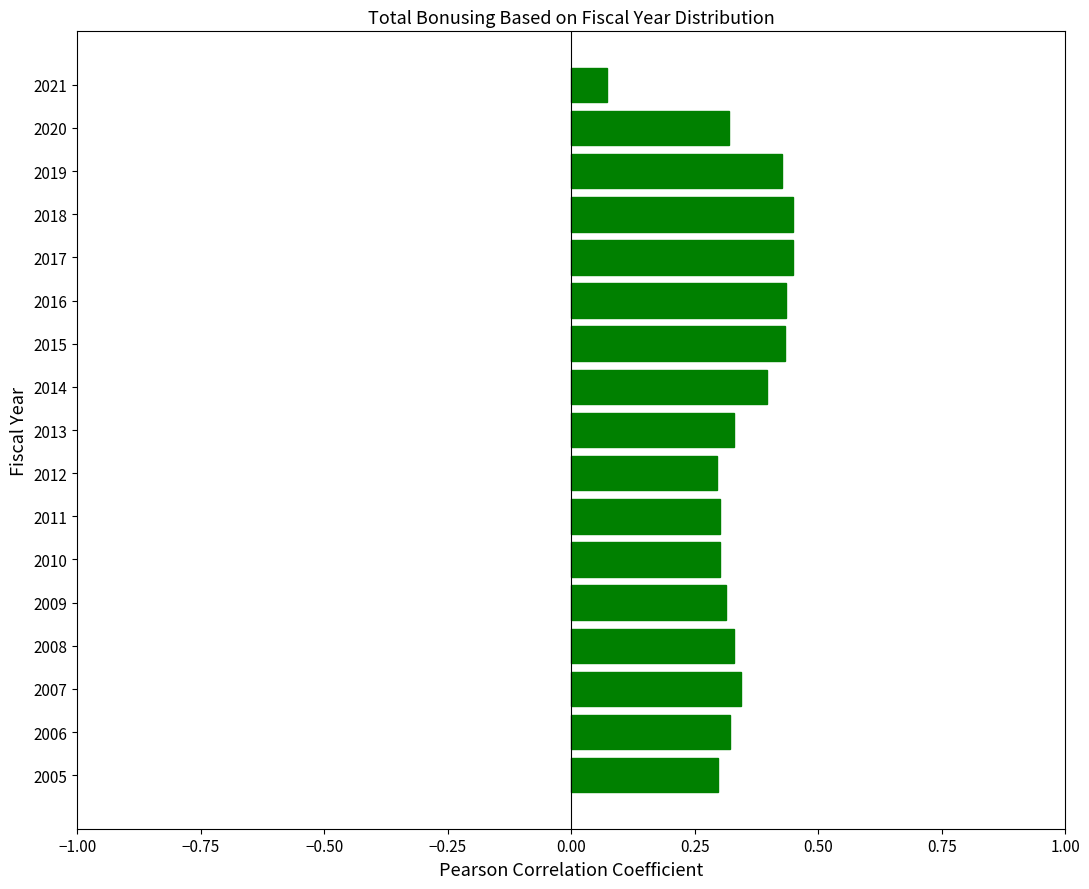

Which category has the lowest value across all series?

2021